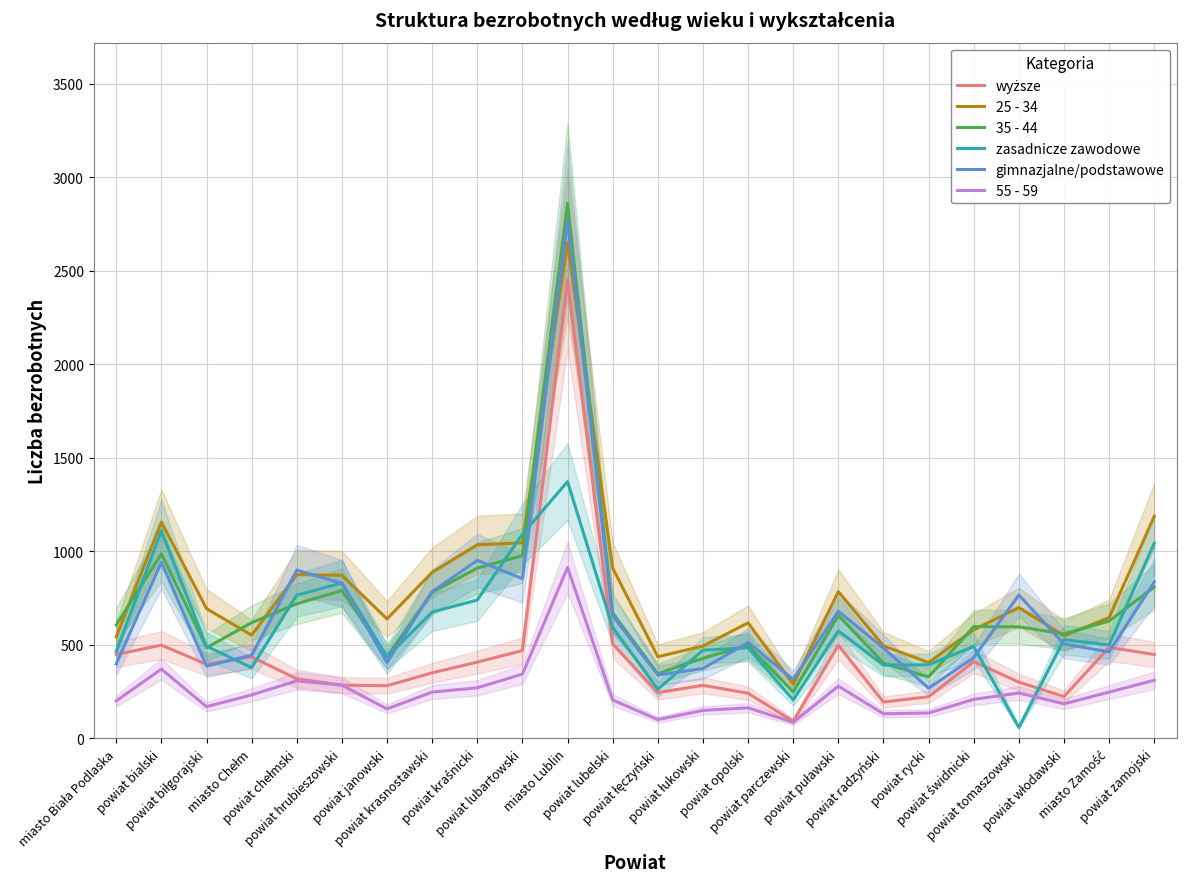

What are all the series names shown in the legend?

wyższe, 25 - 34, 35 - 44, zasadnicze zawodowe, gimnazjalne/podstawowe, 55 - 59